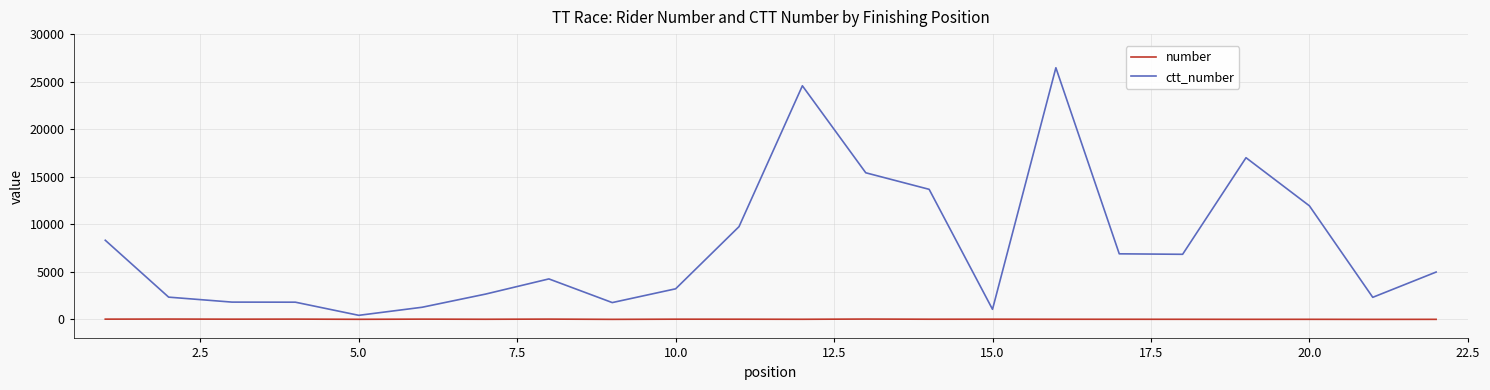

True or false: ctt_number and number cross at least once.

False